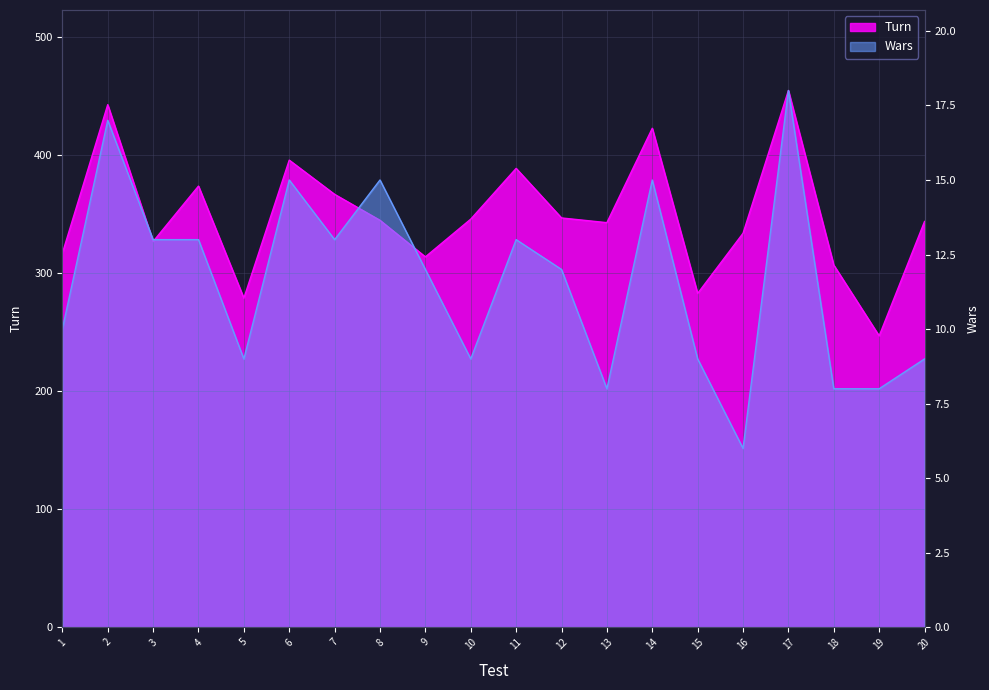

At which label is Wars closest to 12?

9